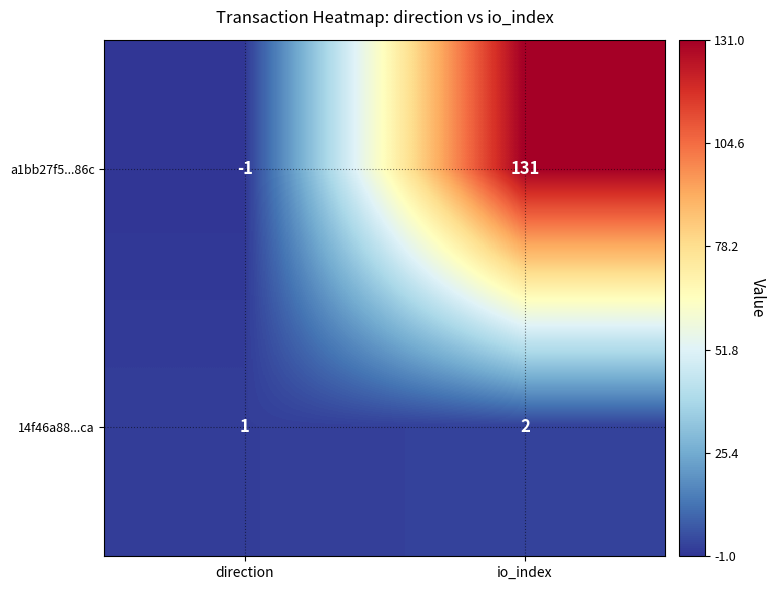

Reading left to right, extract all data points from this chart.

a1bb27f5...86c: direction=-1	io_index=131
14f46a88...ca: direction=1	io_index=2